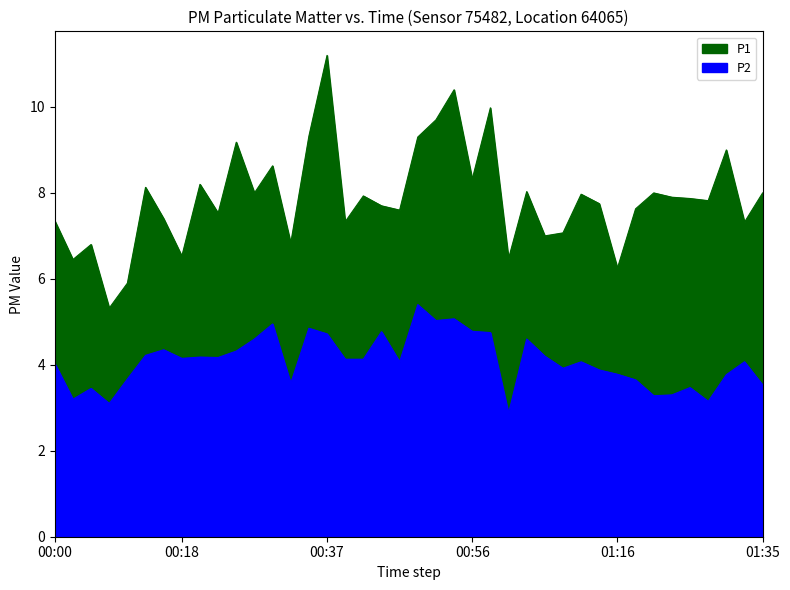

At which category is the sum across all series the highest?

00:37